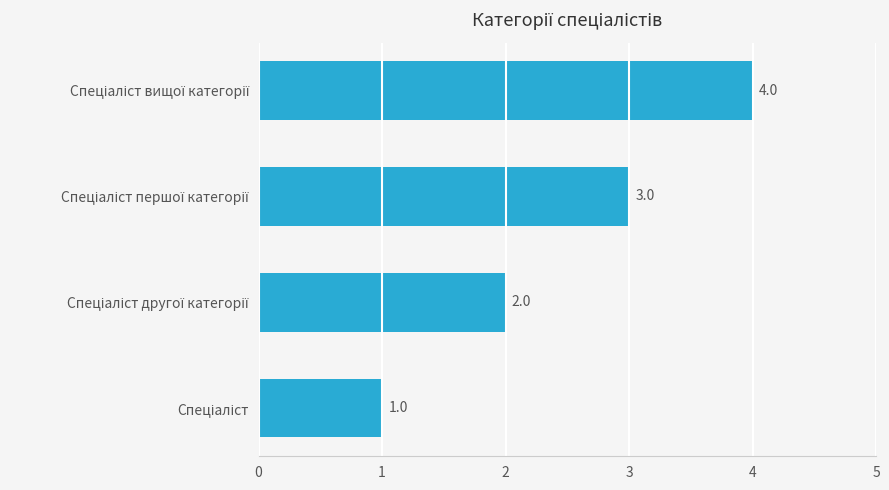

What is the difference between the maximum and minimum values?

3